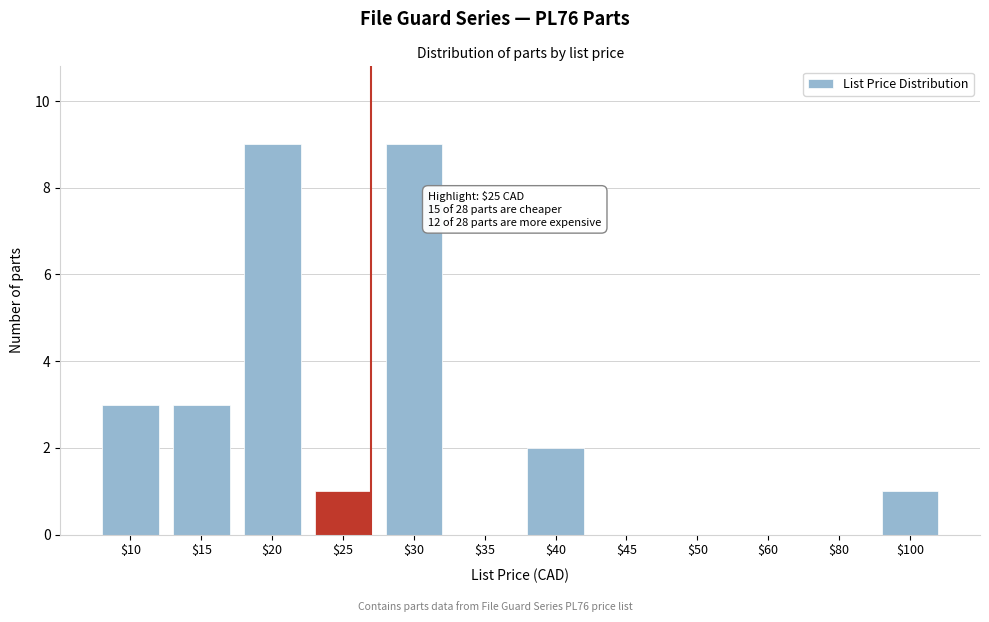

True or false: the data shows 4 at $20.

False